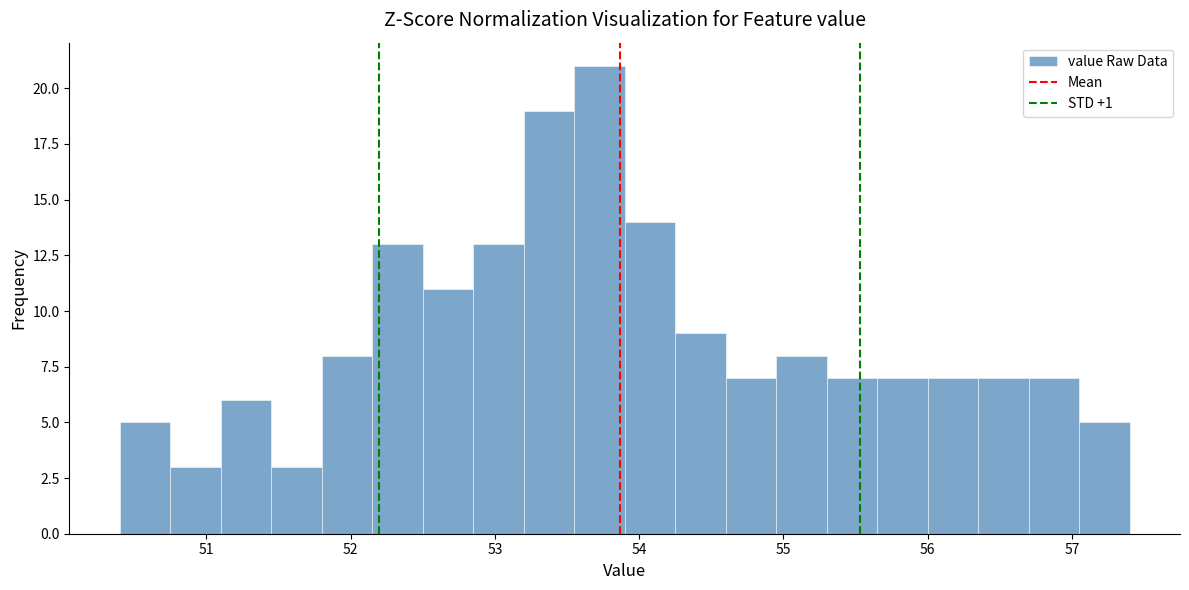

Read against the x-axis, roughly where is the centre of the tallest bar?

53.7